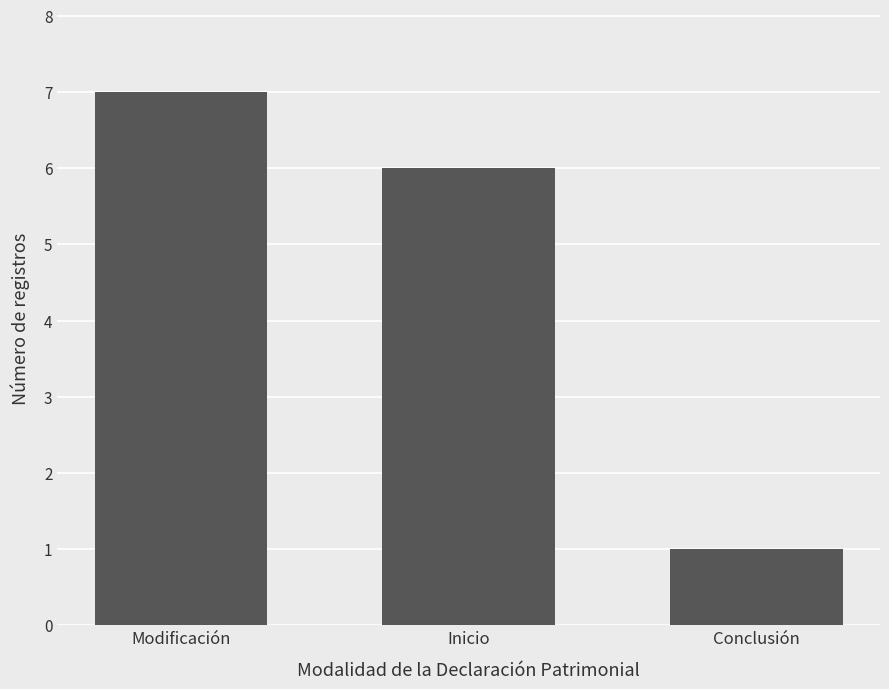

Which has a higher value, Inicio or Conclusión?

Inicio